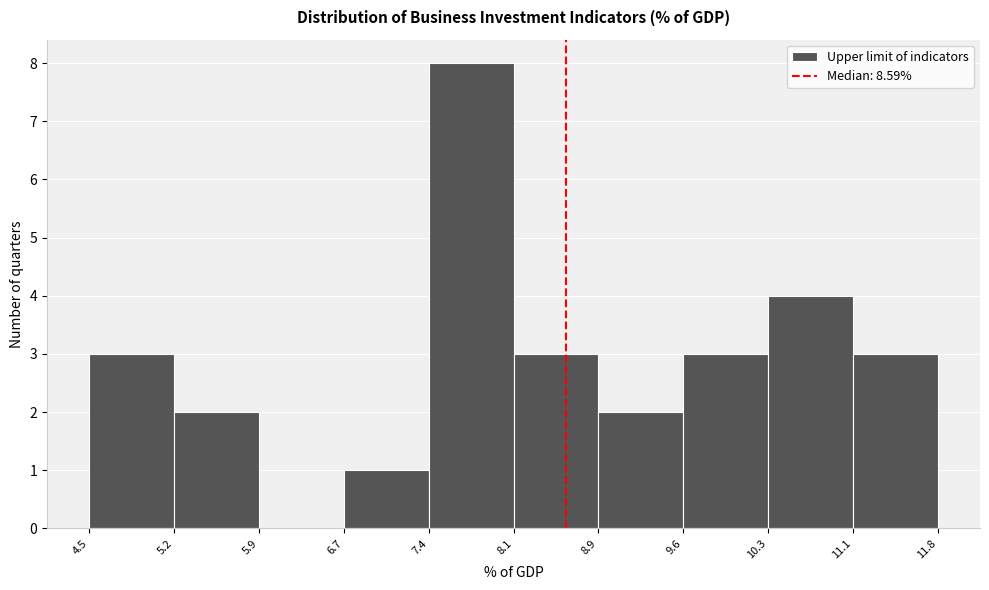

Which range on the x-axis has the tallest bar?

7.4 to 8.1